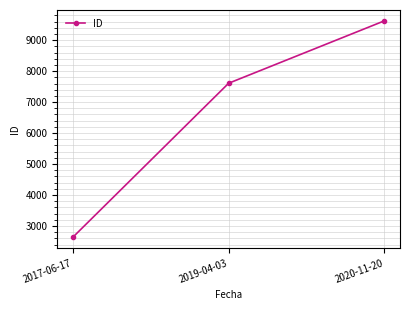

Is it true that the value at 2017-06-17 is 1671?

False